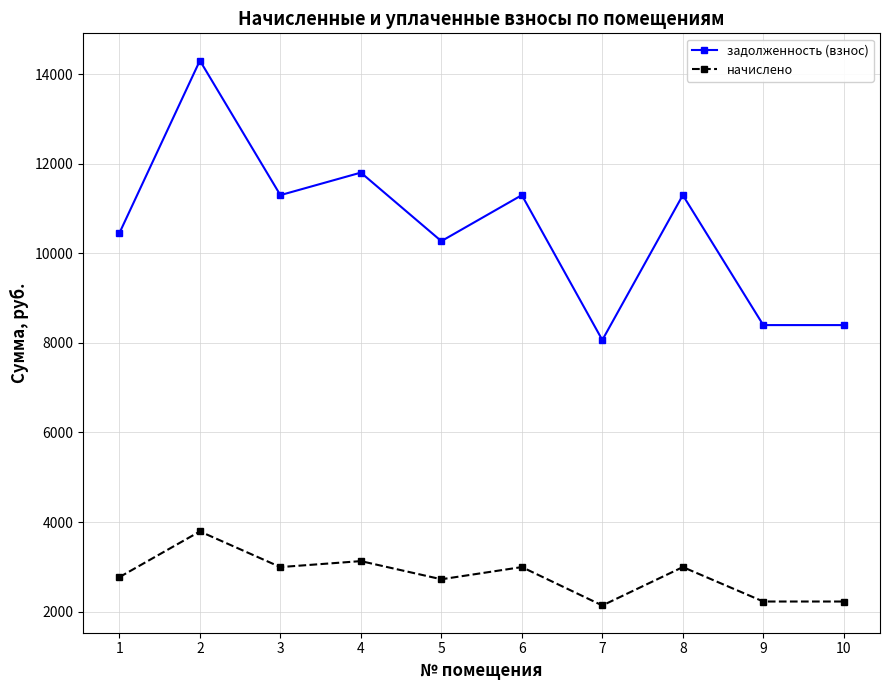

How many values in the начислено series are below 2993?

5